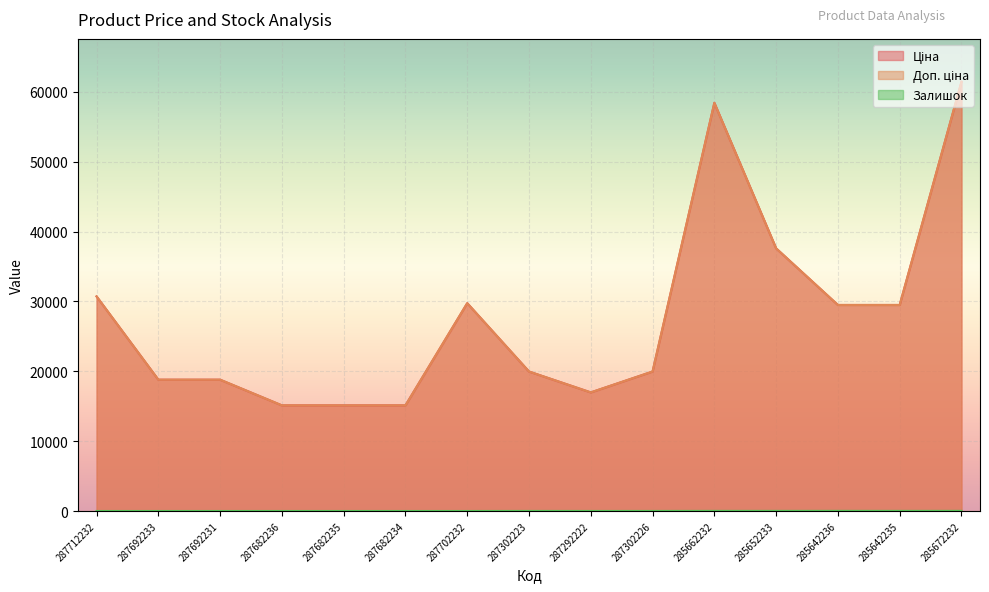

What are all the series names shown in the legend?

Ціна, Доп. ціна, Залишок